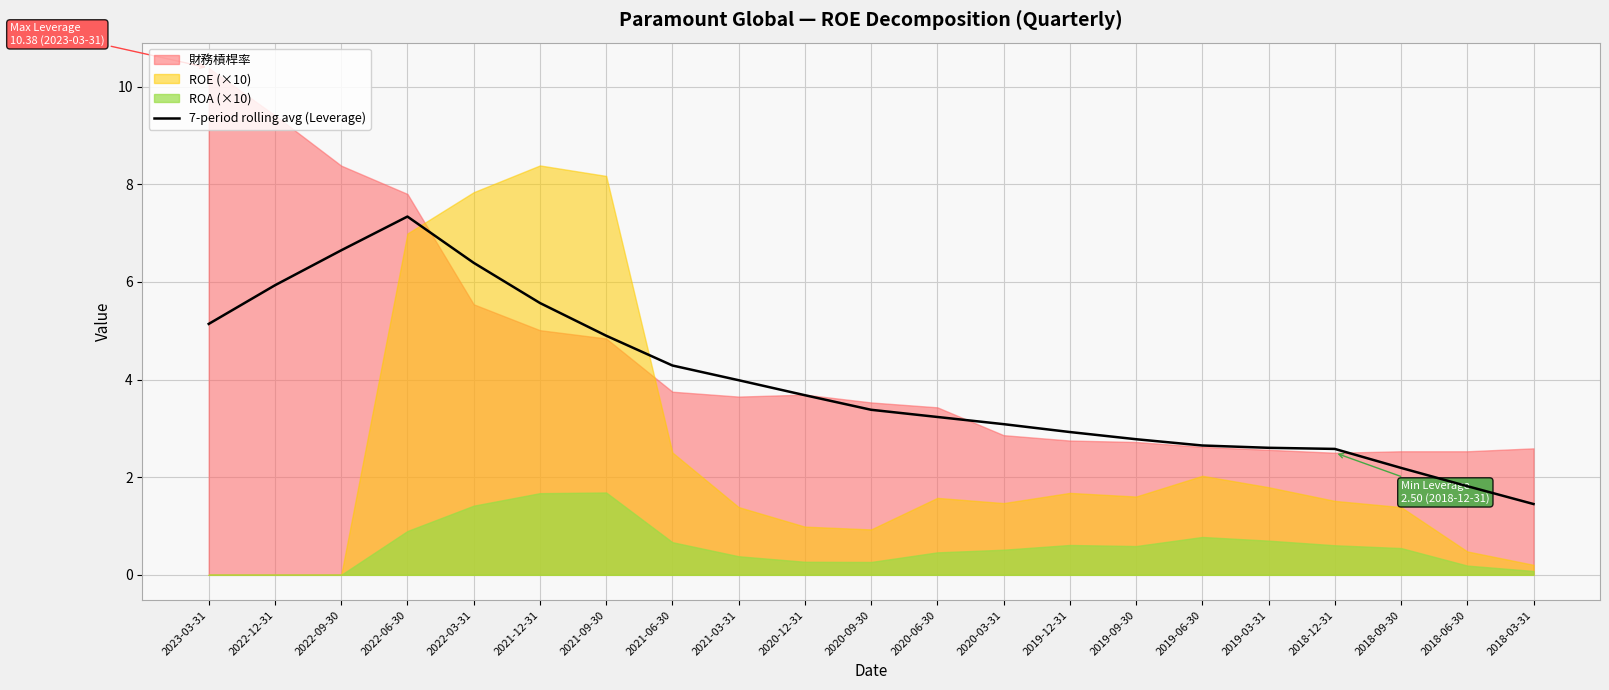

Reading left to right, transcribe all the data shown in this chart.

5.1	5.9	6.6	7.3	6.4	5.6	4.9	4.3	4.0	3.7	3.4	3.2	3.1	2.9	2.8	2.6	2.6	2.6	2.2	1.8	1.4